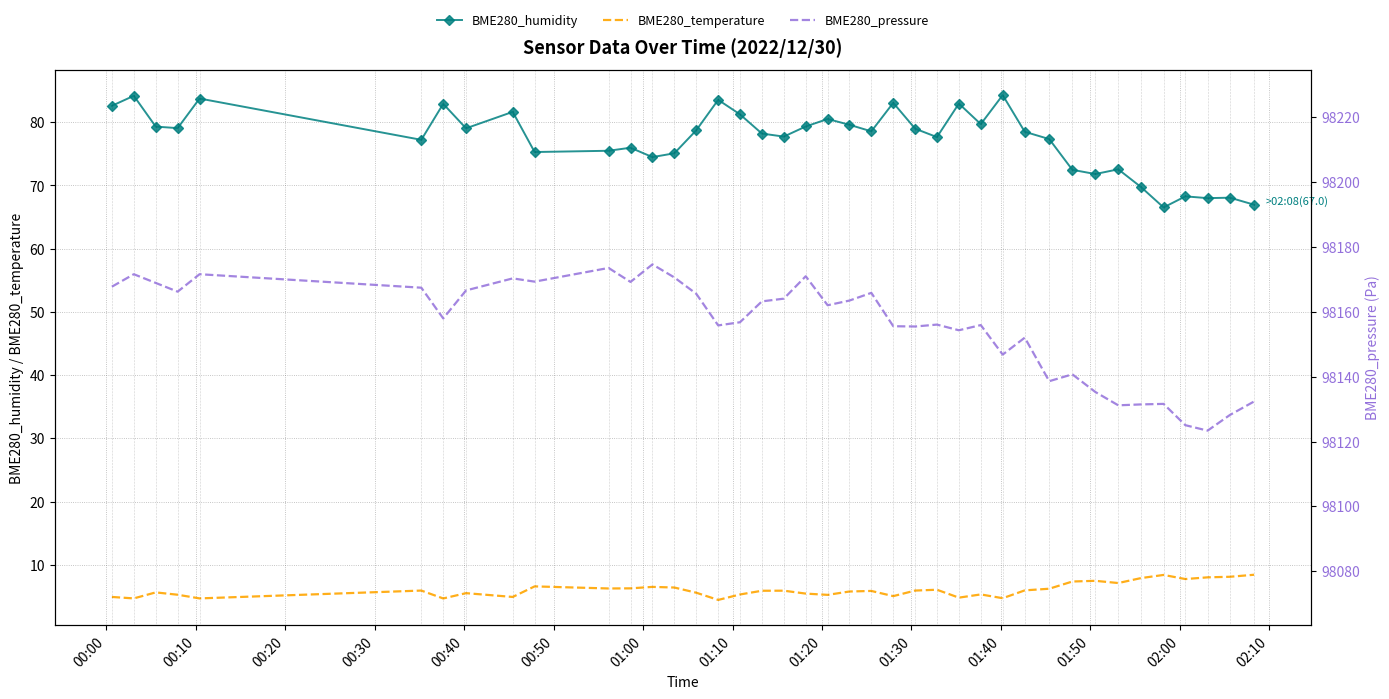

True or false: BME280_temperature and BME280_humidity intersect in this chart.

False